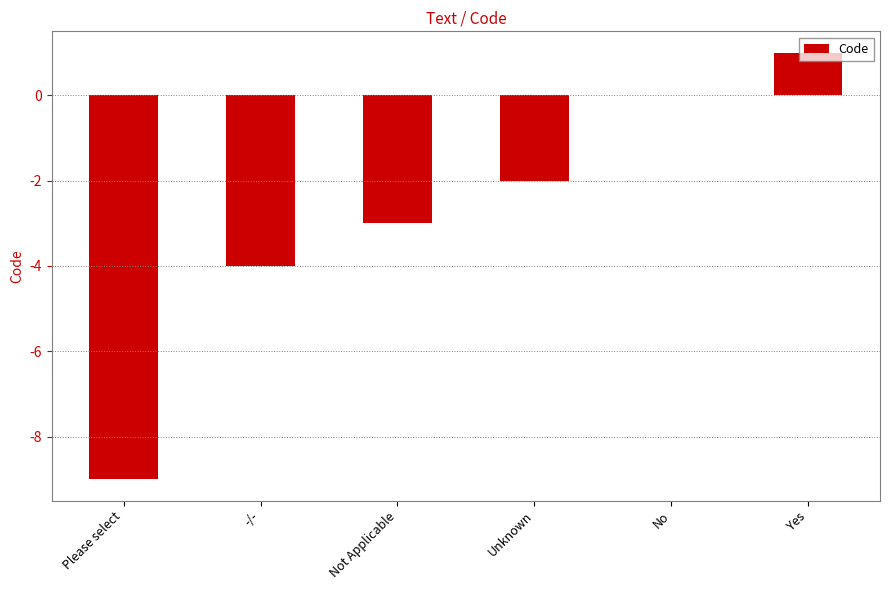

What is the change in value from Please select to Yes?

+10